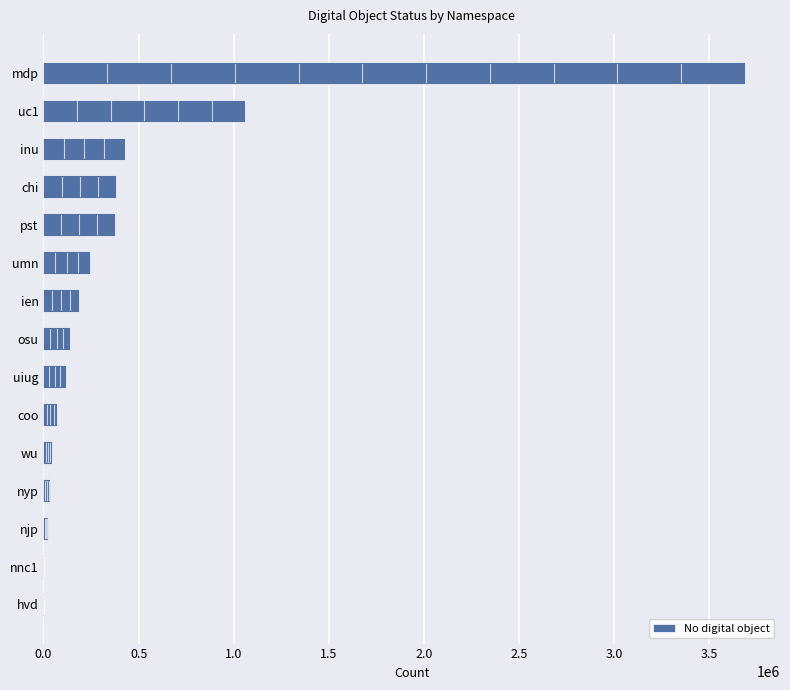

What is the maximum value shown in the chart?

3687595